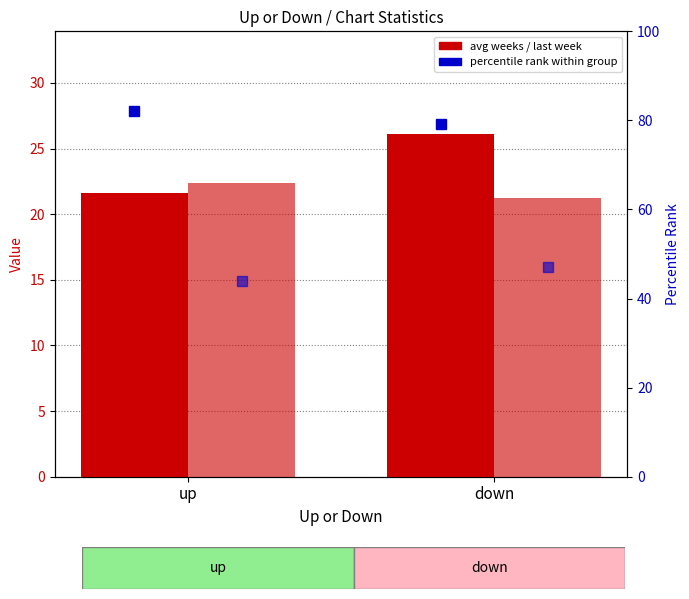

What is the minimum value for Avg Weeks on Chart?

21.6